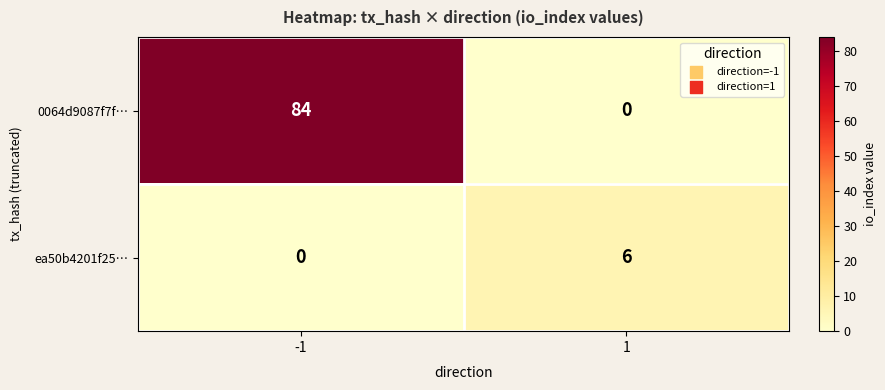

What is the total value across all series at -1?

84